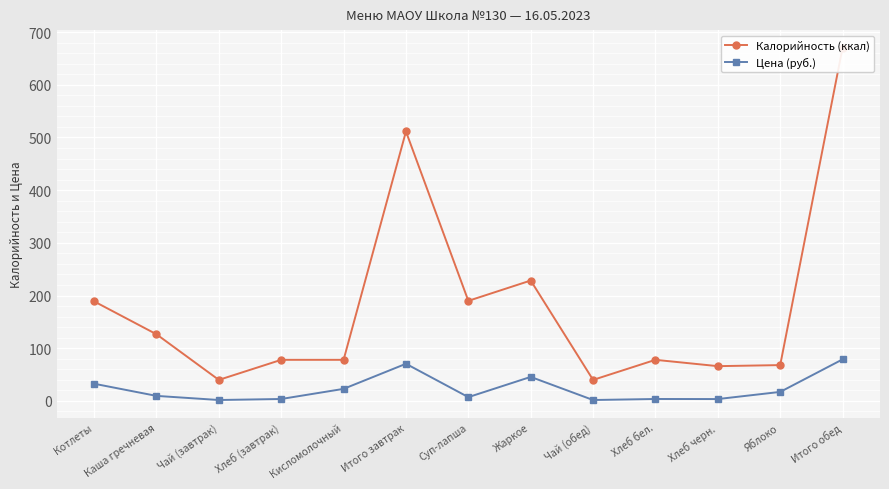

Reading left to right, list all the values displayed in this chart.

Калорийность (ккал): 188.9	126.5	39.9	78.0	78.0	511.4	189.9	228.5	39.9	78.0	66.0	68.0	670.4
Цена (руб.): 32.6	9.6	1.7	3.7	22.9	70.5	7.2	45.6	1.7	3.7	3.5	17.1	78.9